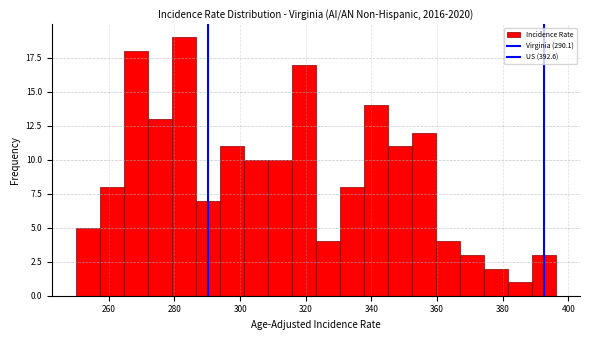

Around what value on the x-axis is the tallest bar? Give the approximate position of its centre, as read against the axis.

282